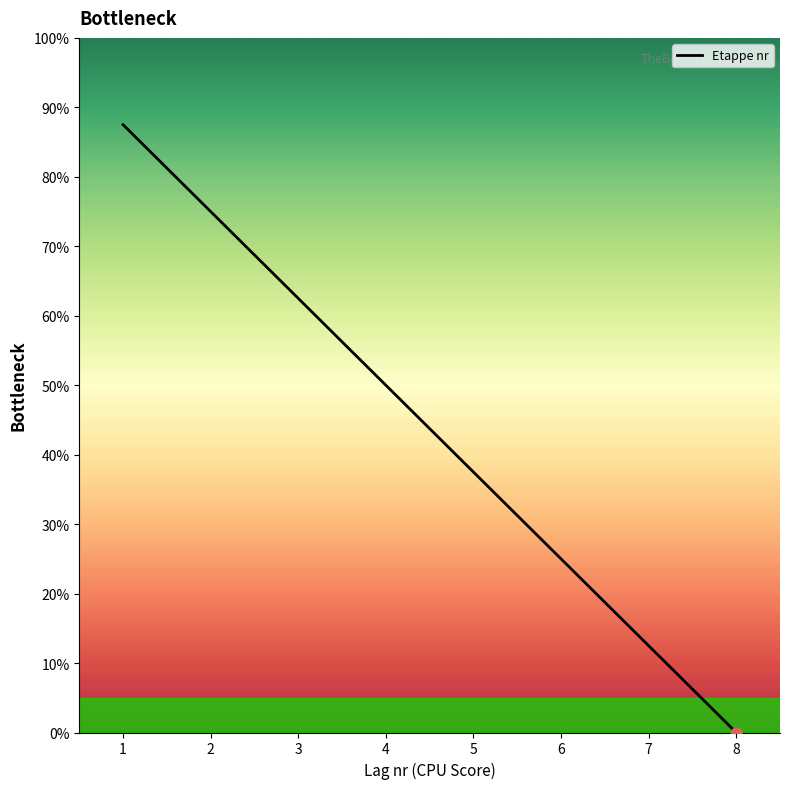

What is the change in value from 5 to 8?

-37.5